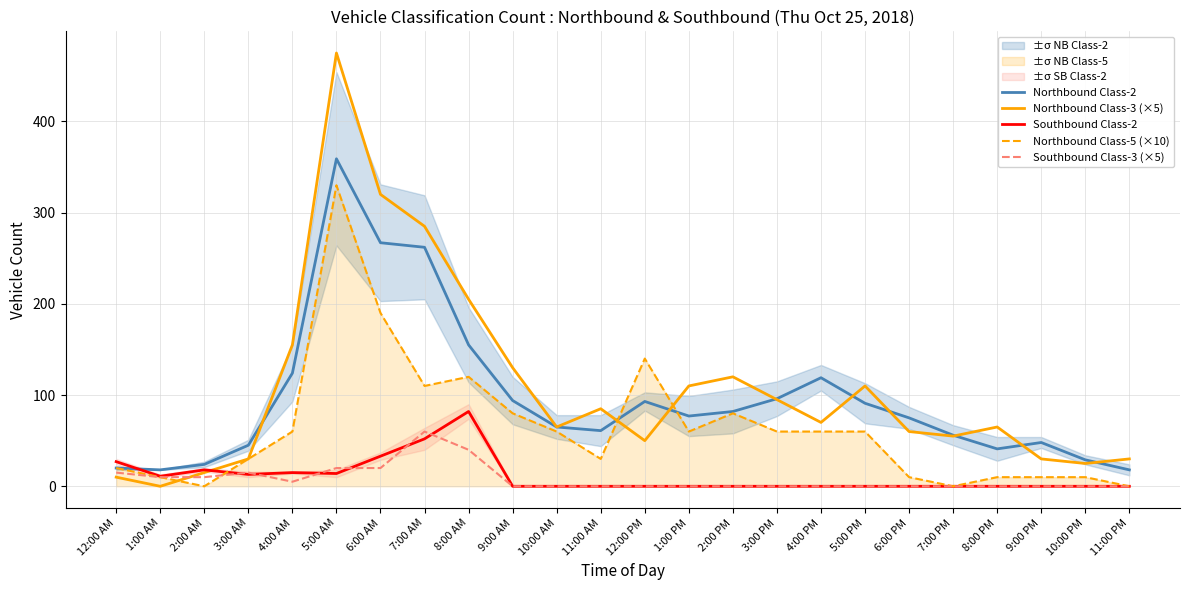

What is the difference between the maximum and minimum values in the Northbound Class-3 (×5) series?

475